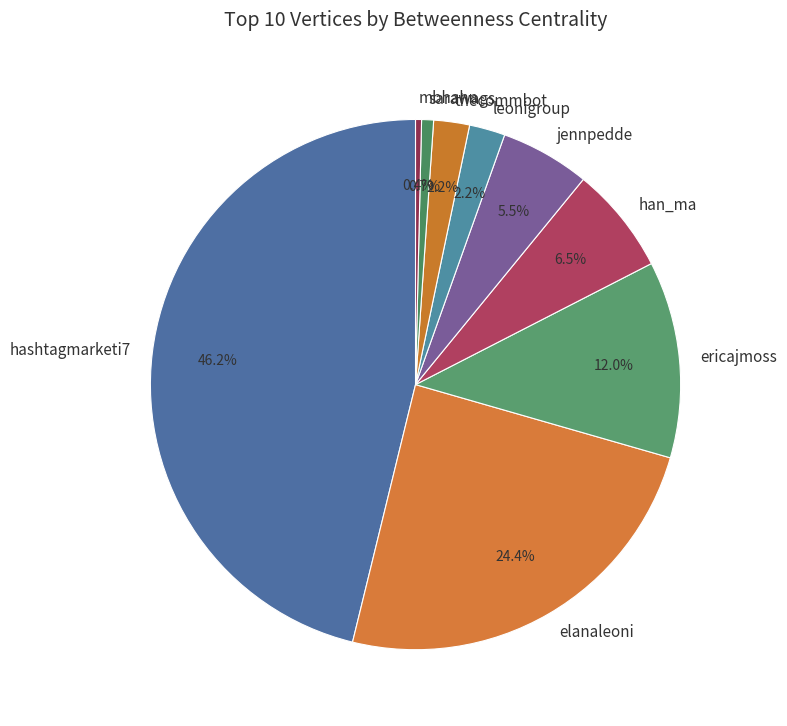

To the nearest percent, what is the difference between the jennpedde and elanaleoni slice percentages?

19%